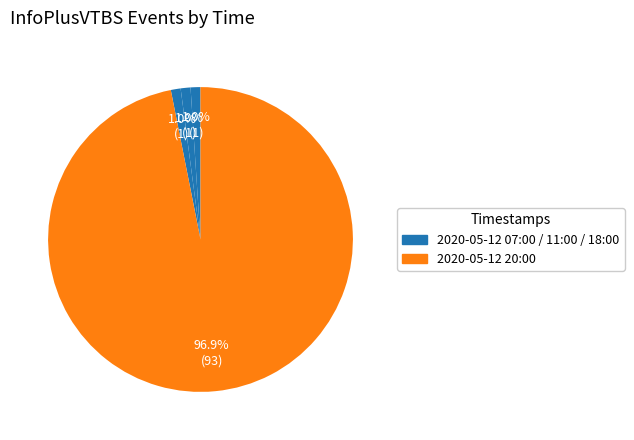

Count the number of slices in the pie.

4